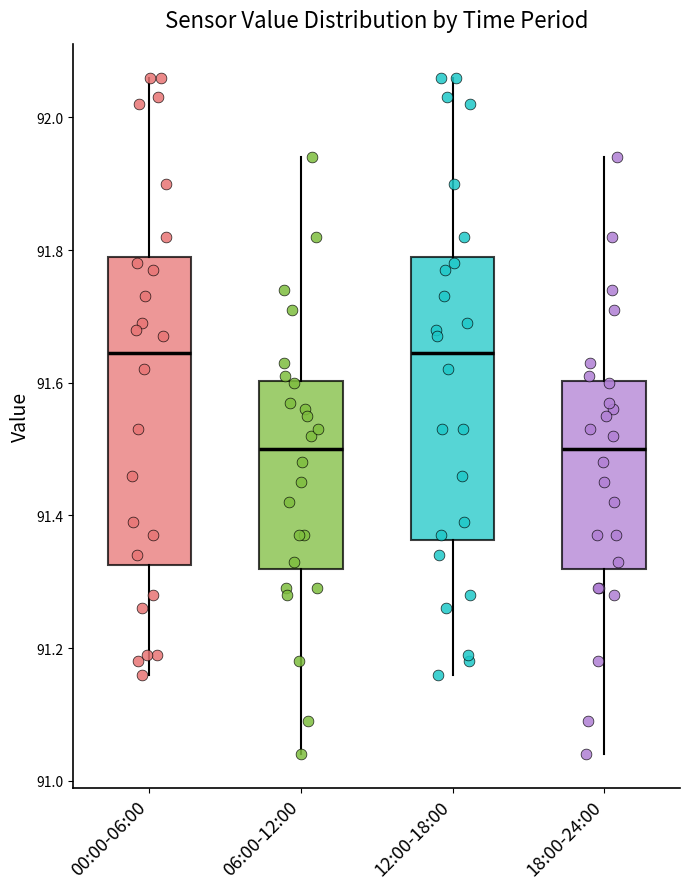

Reading left to right, transcribe this box plot: for each box, give where its median line is, the range the box spans, and where its two whiskers end, as read against the y-axis. The values are not printed on the chart, so give them approximately, as read against the axis.

00:00-06:00: median 91.64, box 91.32 to 91.80, whiskers 91.16 to 92.06
06:00-12:00: median 91.50, box 91.32 to 91.60, whiskers 91.04 to 91.94
12:00-18:00: median 91.64, box 91.36 to 91.80, whiskers 91.16 to 92.06
18:00-24:00: median 91.50, box 91.32 to 91.60, whiskers 91.04 to 91.94